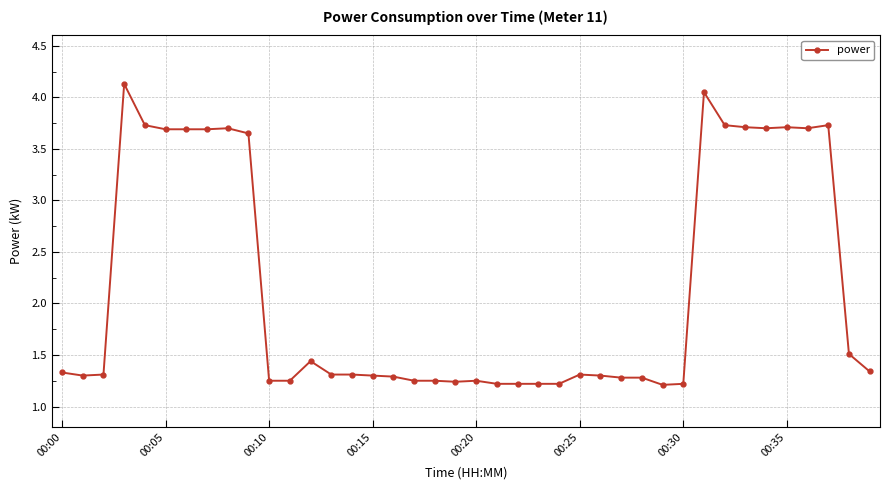

What is the maximum value shown in the chart?

4.1